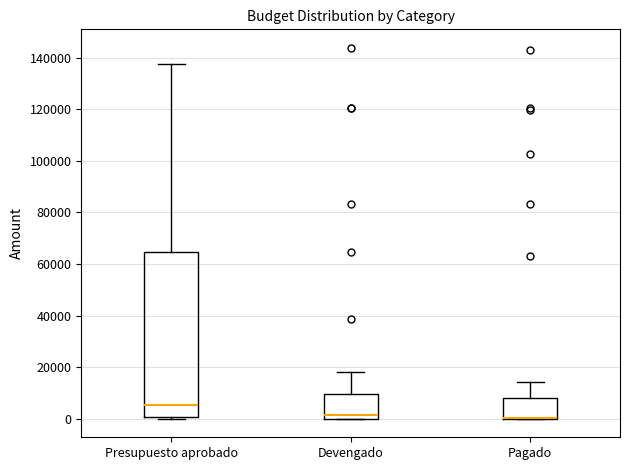

Comparing the boxes themselves (not the whiskers), which one is the tallest?

Presupuesto aprobado